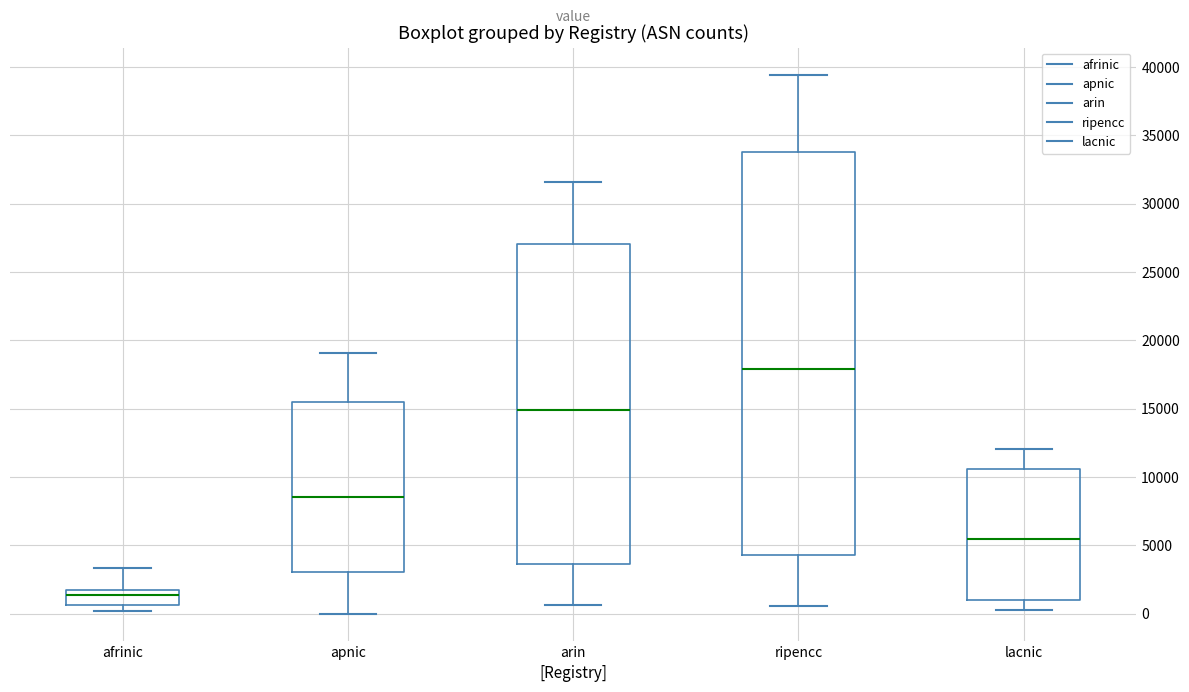

Where does the lower whisker of the box for arin end on the y-axis? The values are not printed on the chart, so give them approximately, as read against the axis.

500